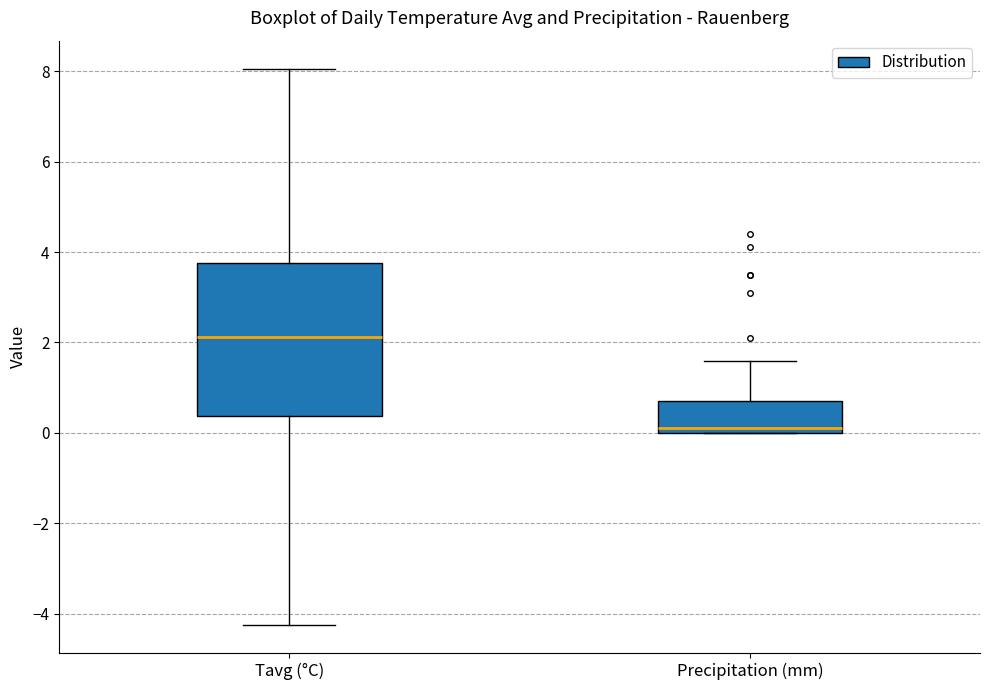

Which box has the highest median line?

Tavg (°C)